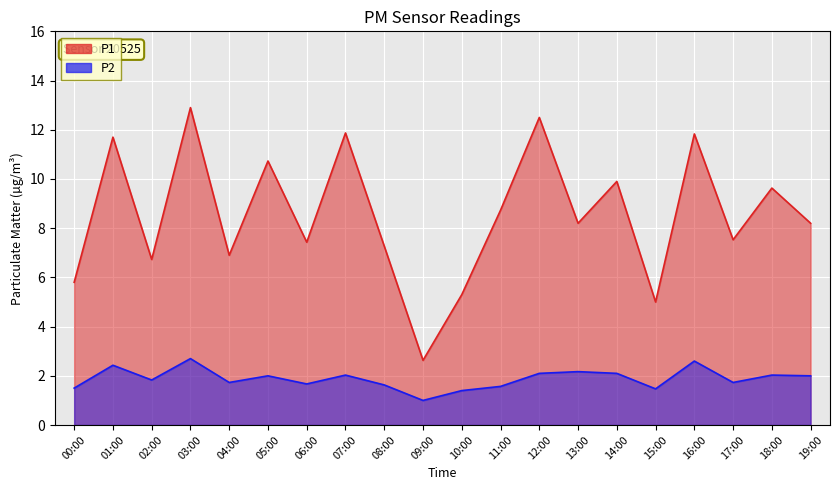

Reading right to left, extract all data points from this chart.

P1: 8.2	9.6	7.5	11.8	5.0	9.9	8.2	12.5	8.7	5.3	2.6	7.3	11.9	7.4	10.7	6.9	12.9	6.7	11.7	5.8
P2: 2.0	2.0	1.7	2.6	1.5	2.1	2.2	2.1	1.6	1.4	1.0	1.6	2.0	1.7	2.0	1.7	2.7	1.8	2.4	1.5